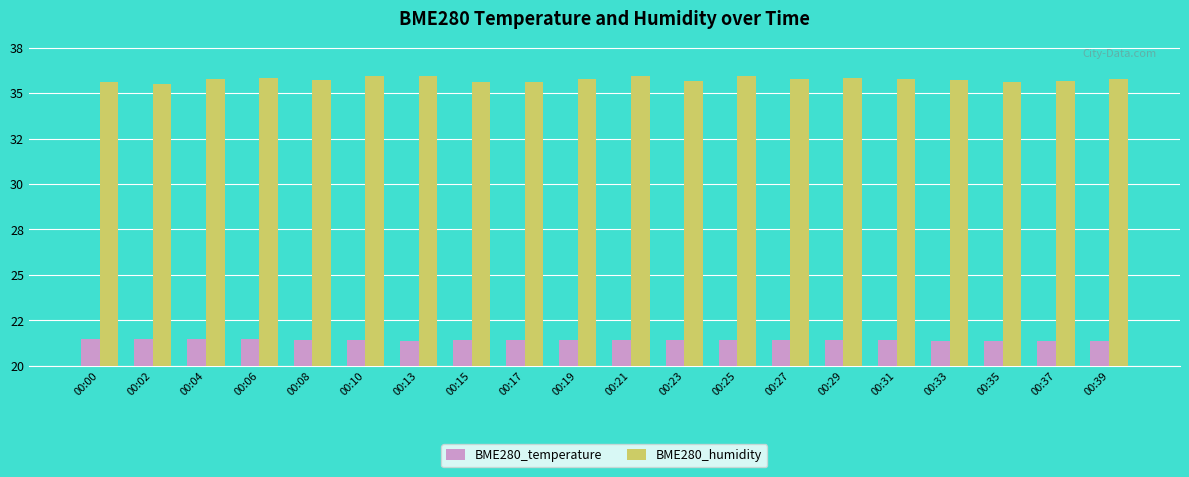

Are the bars grouped side by side (vs. stacked)?

Yes